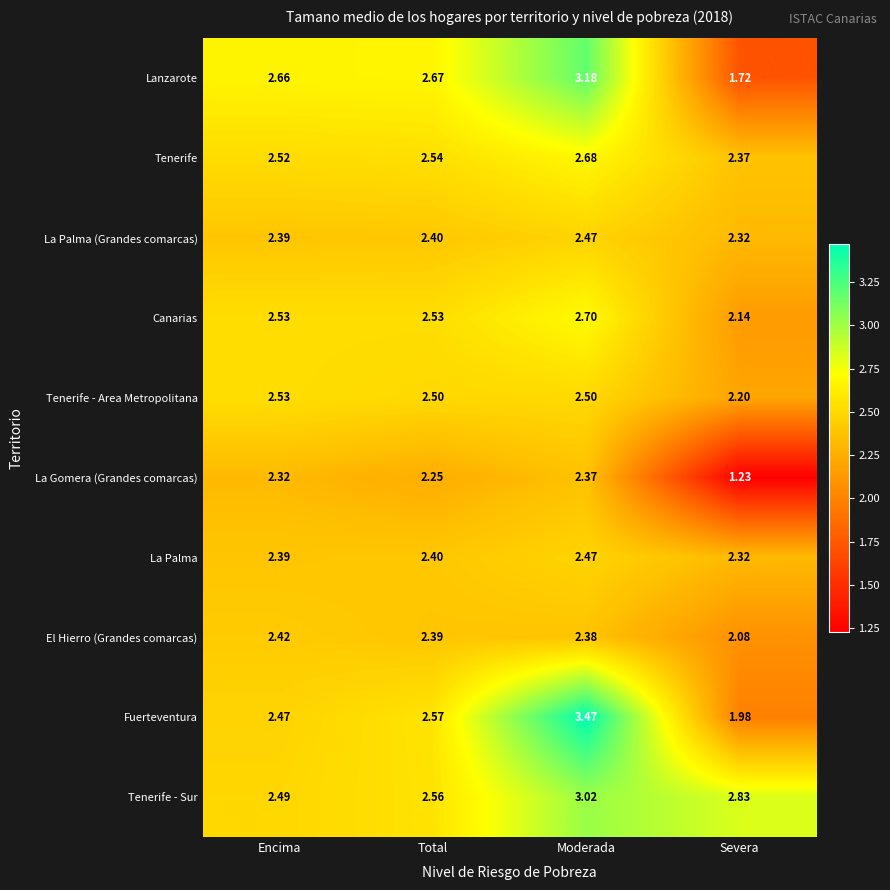

At which category does the chart reach its minimum across all series?

Severa